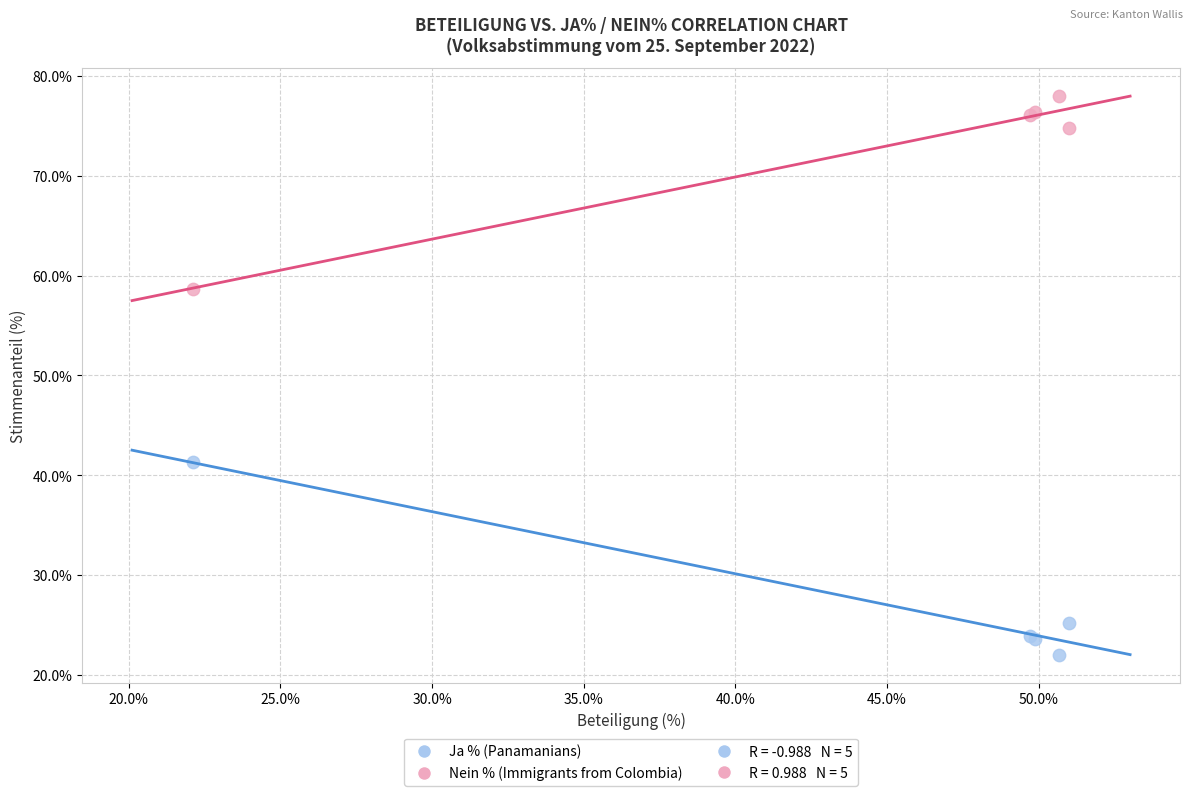

Which series reaches the minimum Y coordinate?

Ja % (Panamanians)